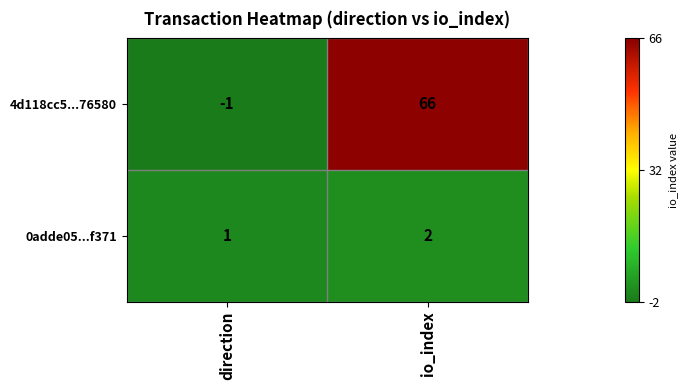

What is the sum of the 4d118cc5...76580 values at io_index and direction?

65